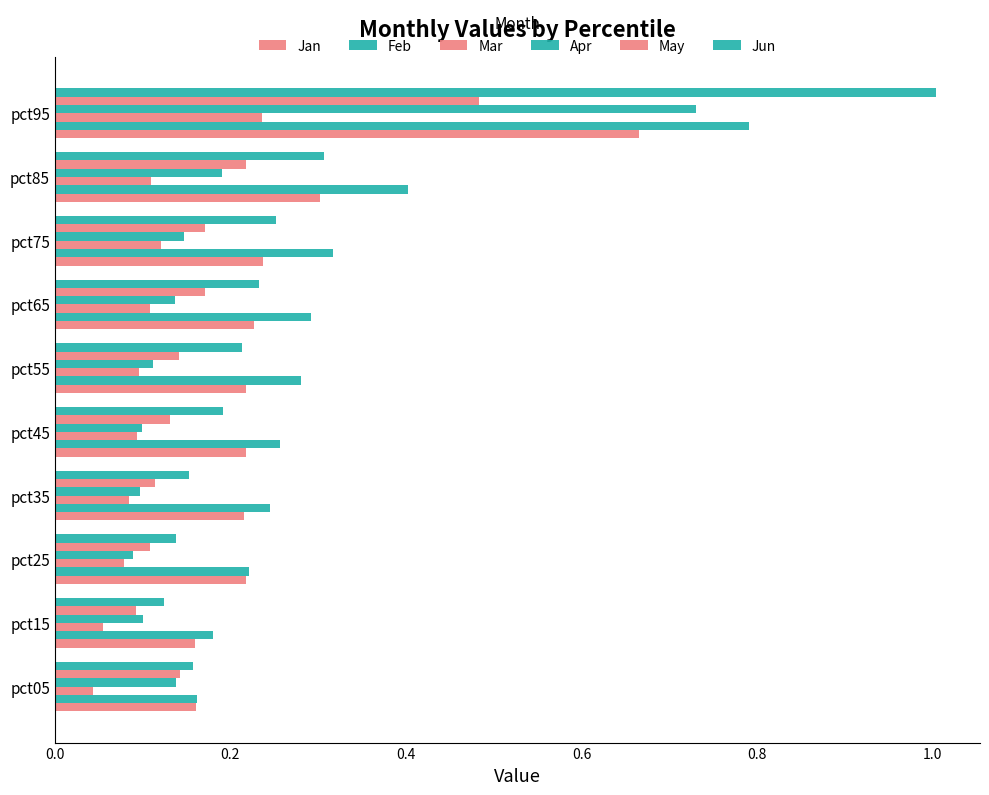

Count the number of data series in this chart.

6